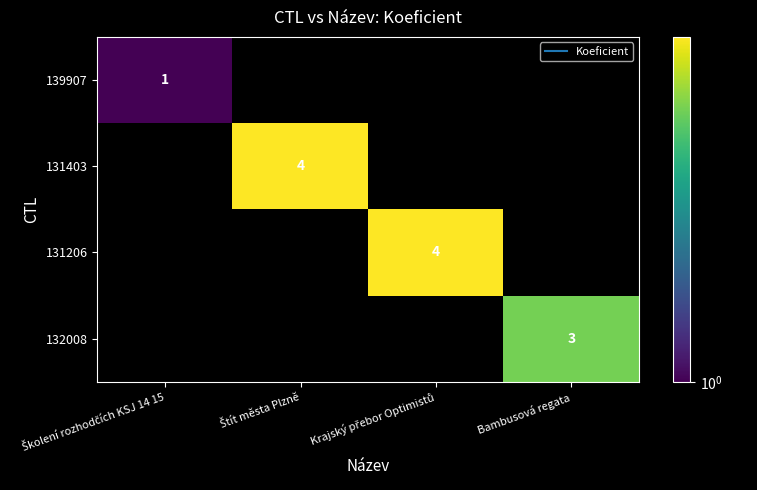

What is the difference between the maximum and minimum values in the 139907 series?

1